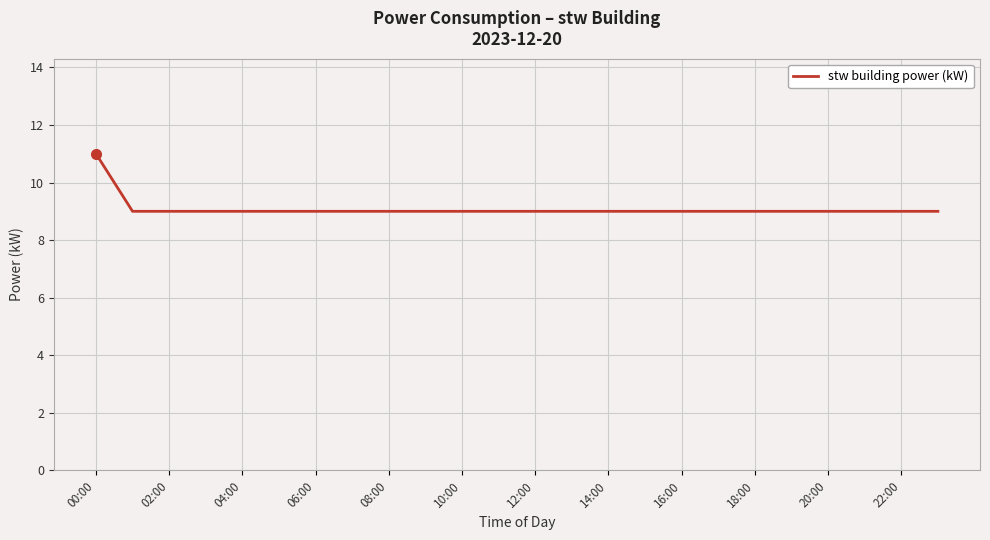

What is the maximum value shown in the chart?

11